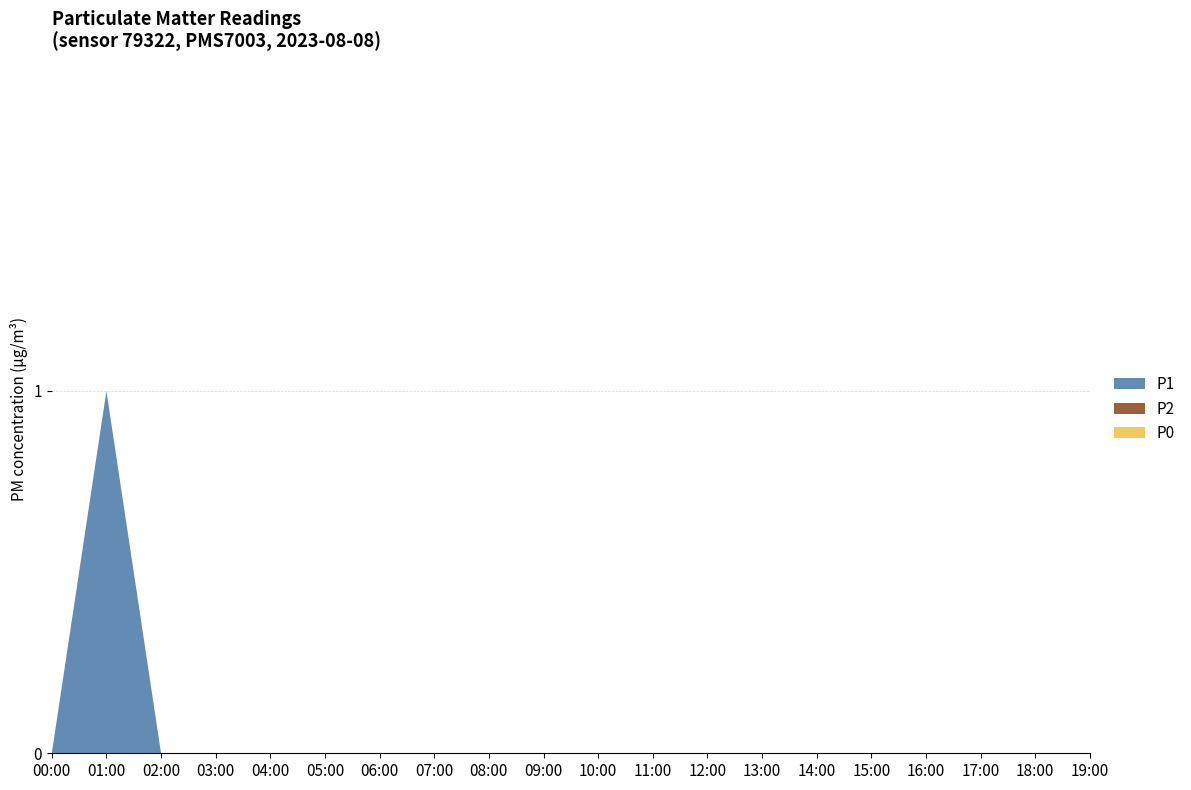

Does the chart have visible grid lines?

Yes